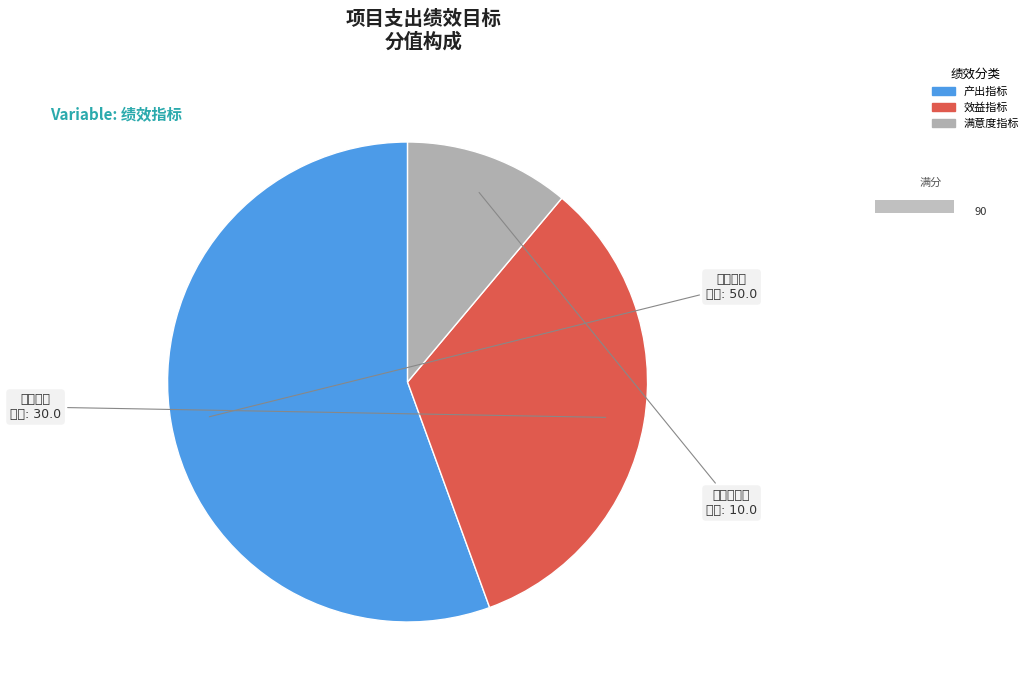

Does 效益指标 account for over 50% of the chart?

No